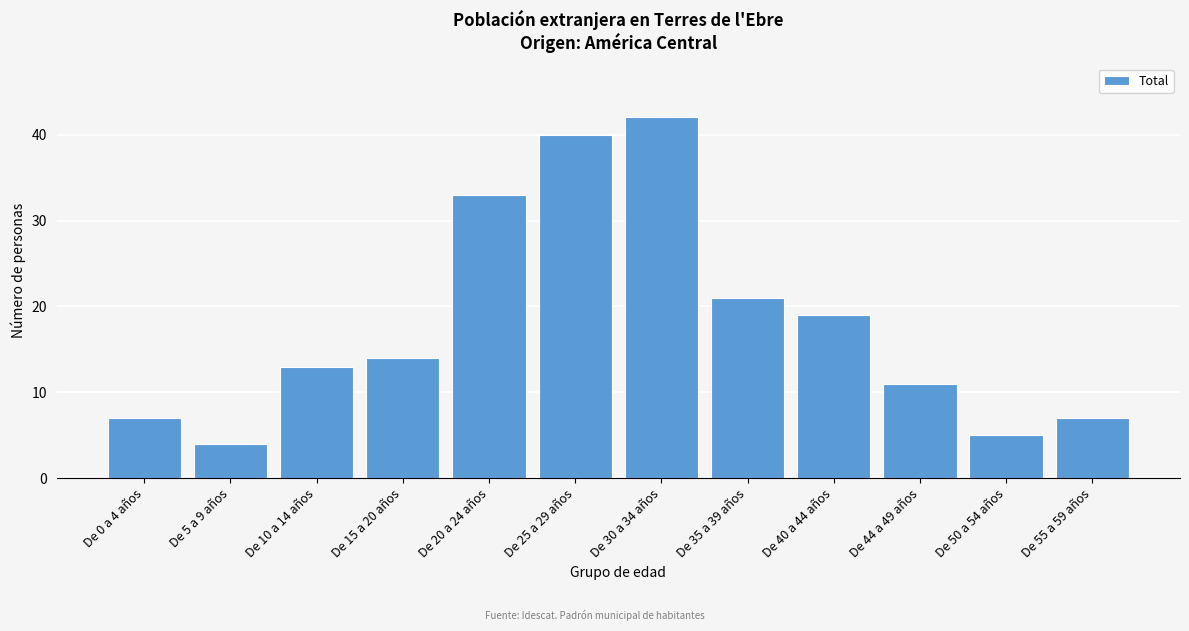

Reading right to left, what are all the values shown in this chart?

7	5	11	19	21	42	40	33	14	13	4	7